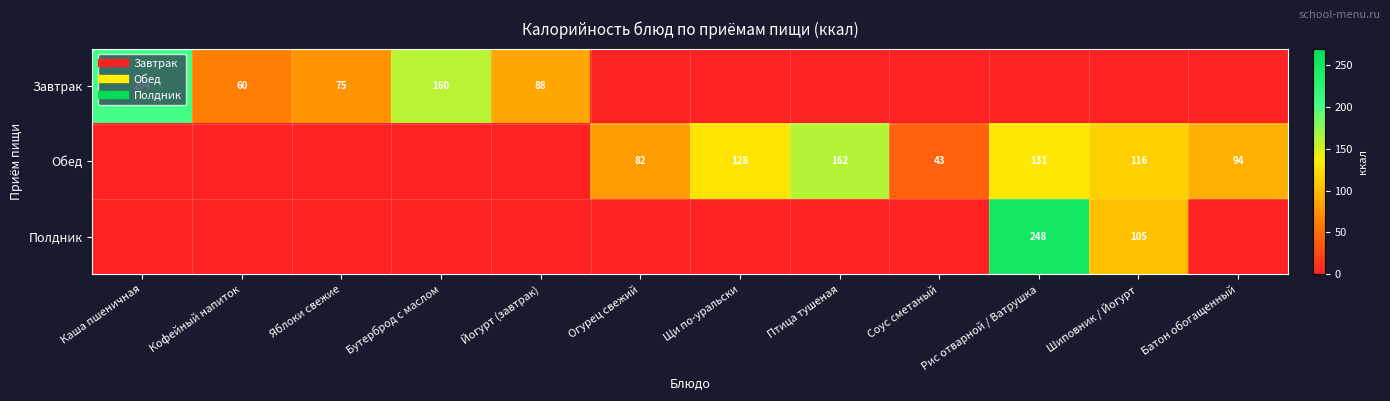

Read the Обед value at Щи по-уральски.

128.2